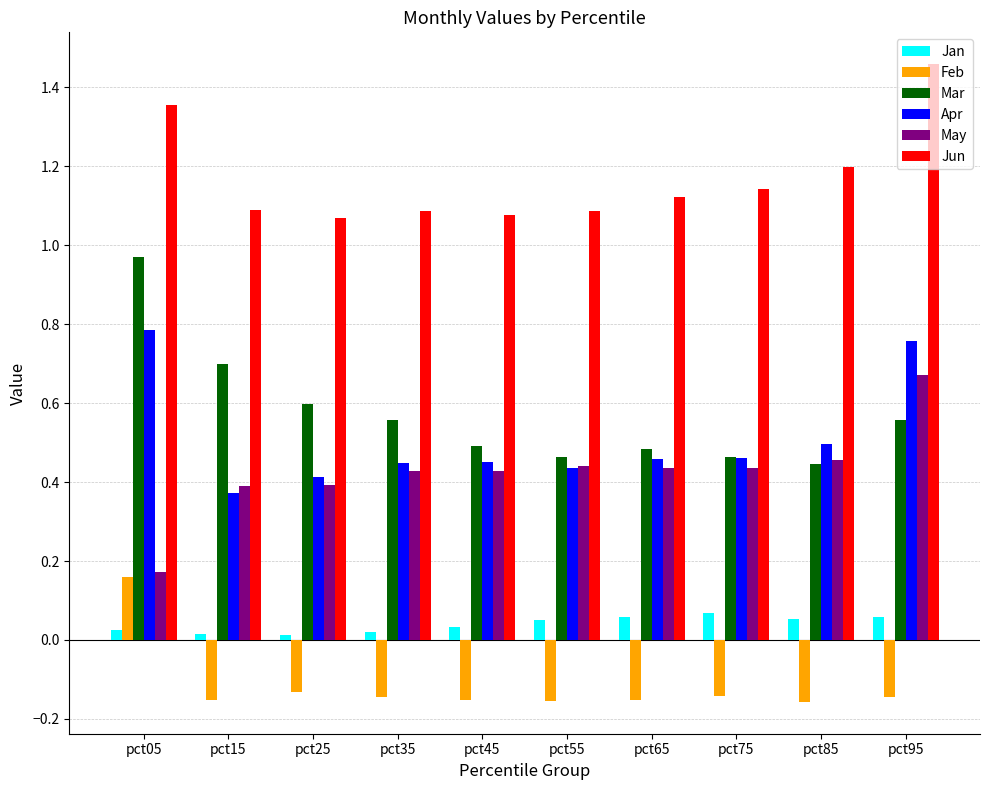

What is the spread (max minus min) of values at pct65?

1.3